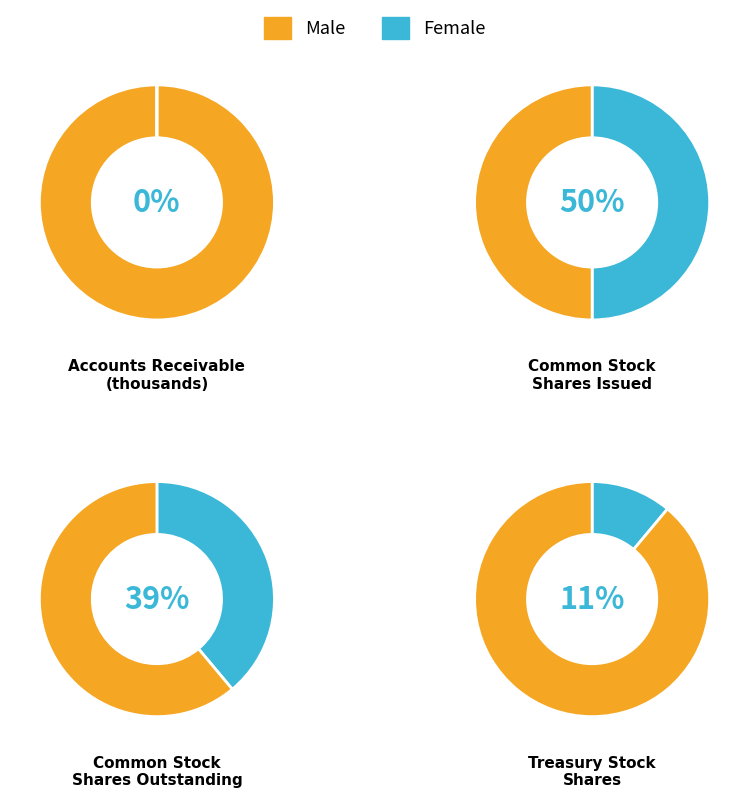

Approximately how many times larger is the value at Treasury stock shares compared to Common stock shares issued?

0.2